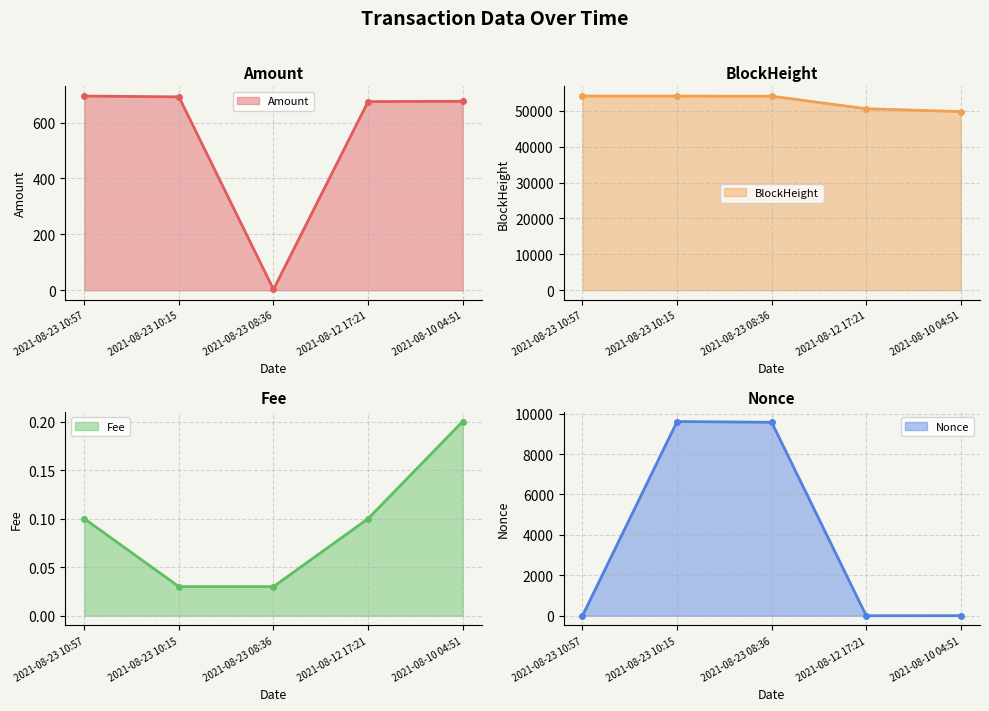

Count the number of categories in the chart.

5